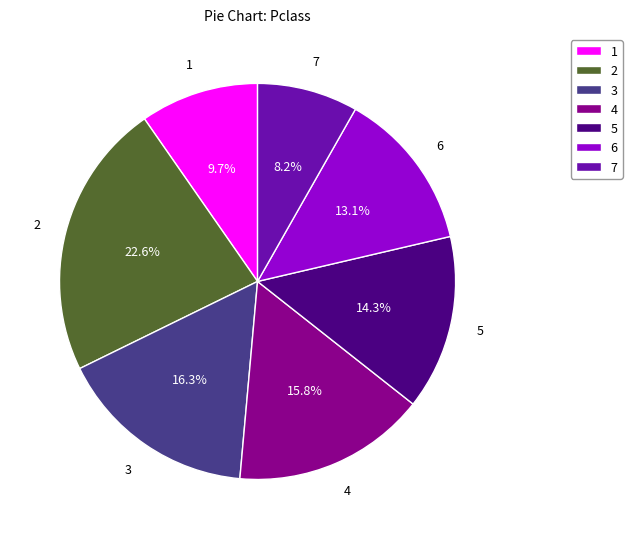

Which slice is the smallest?

7